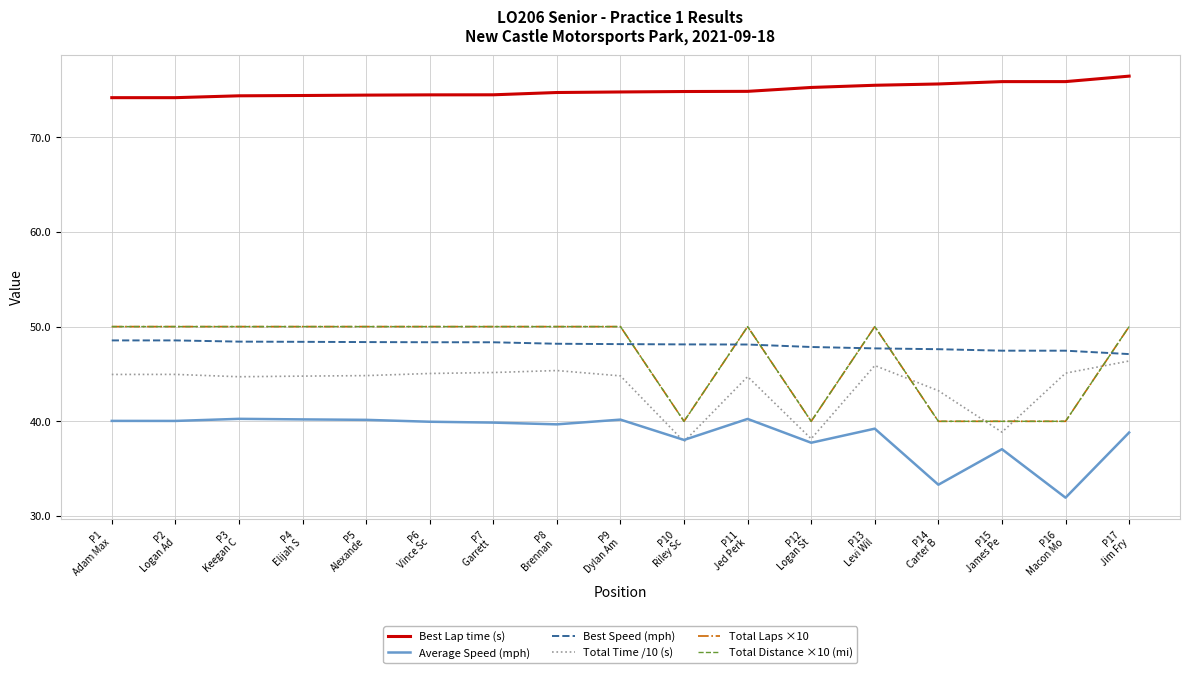

Is this an area chart (filled region under the line)?

No